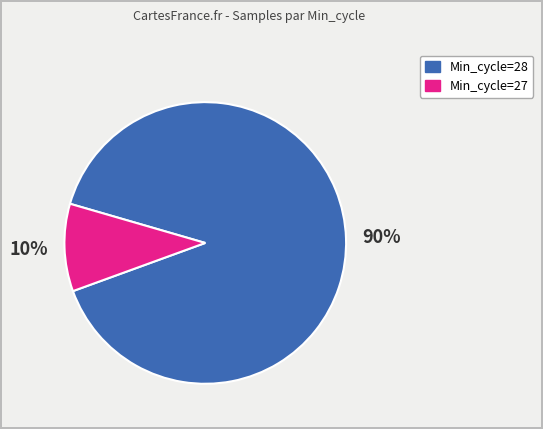

Does any single category account for the majority?

Yes